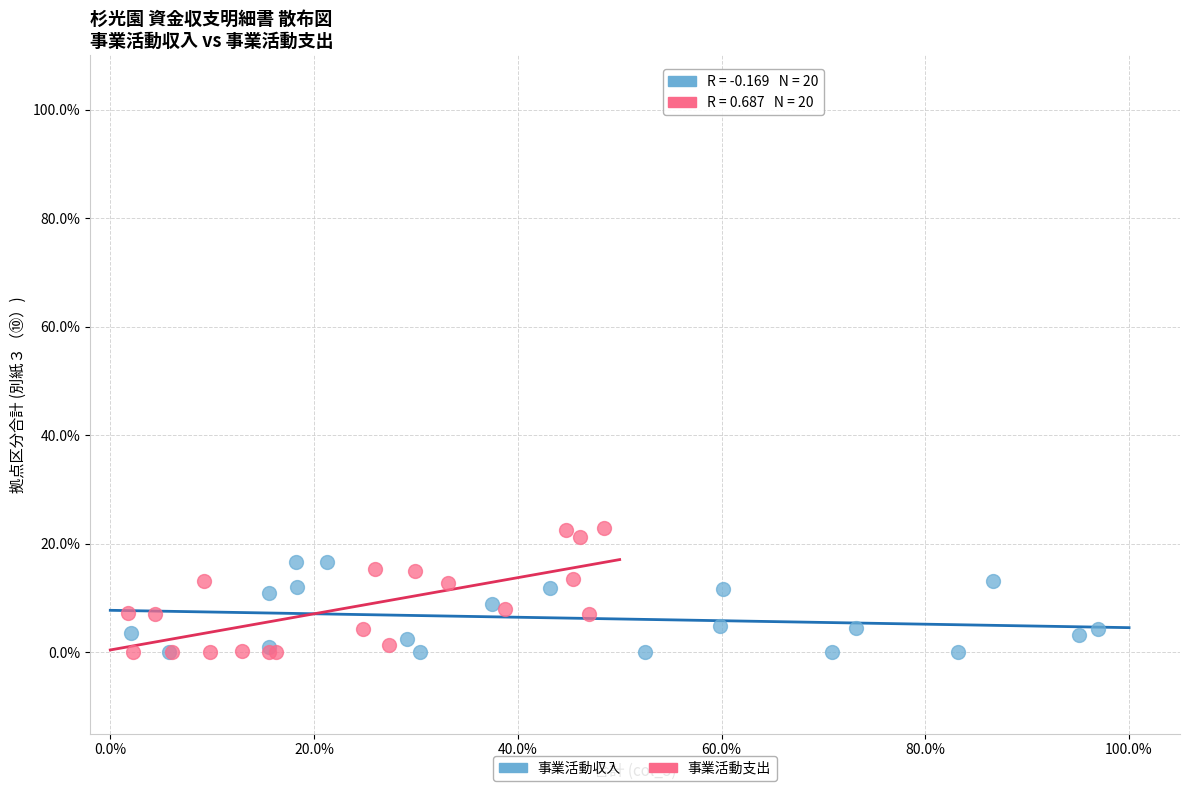

Which series has the largest Y range (max minus min)?

事業活動支出